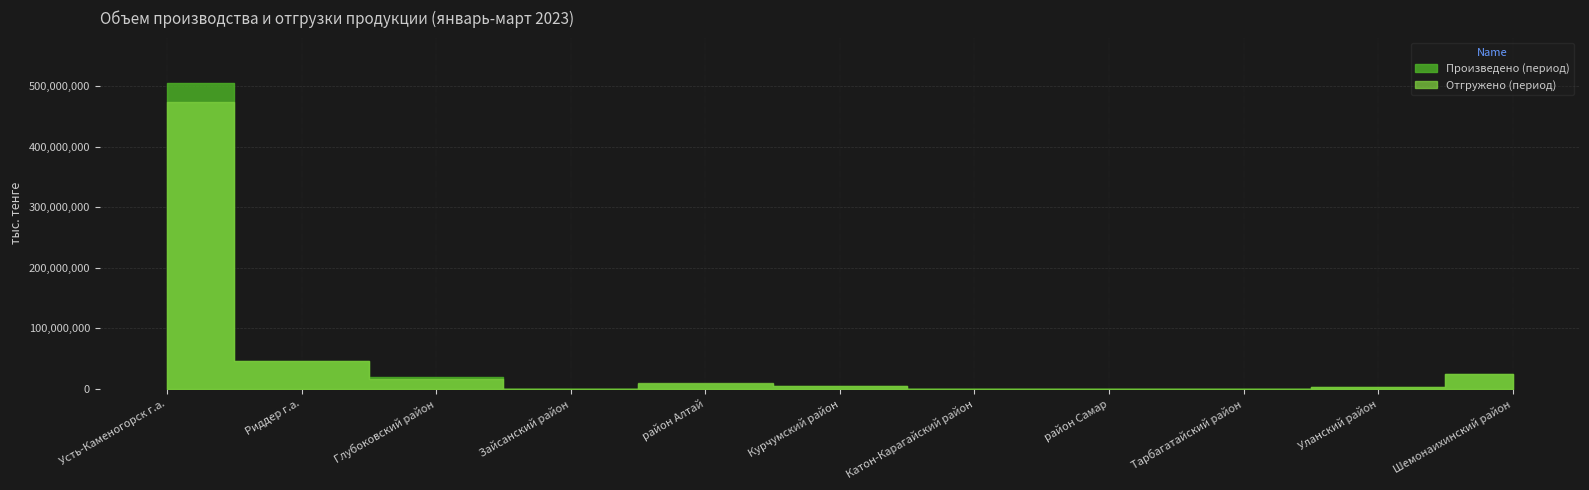

What is the total value across all series at Уланский район?

4344472